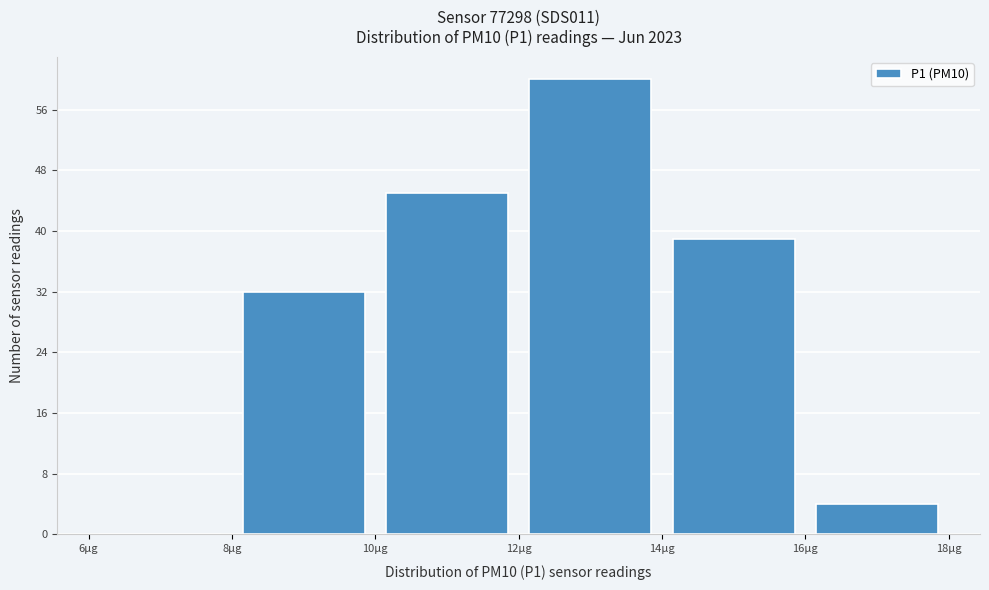

Which range on the x-axis has the tallest bar?

12 to 14